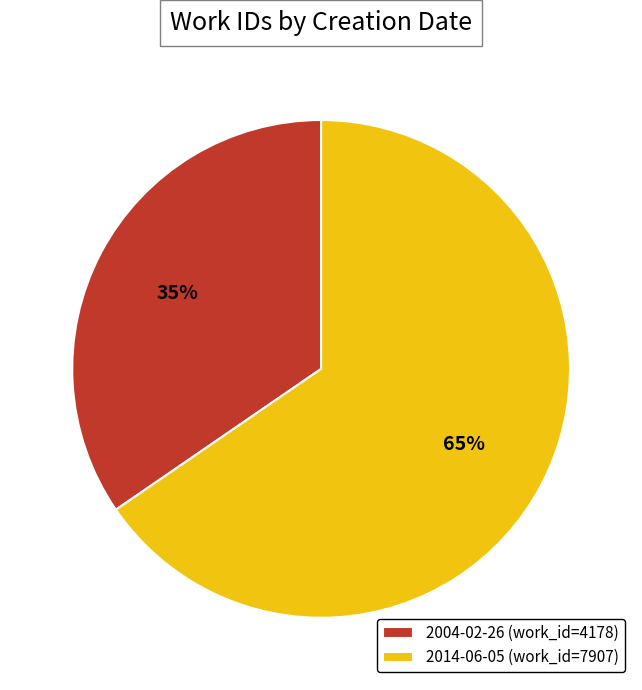

Count the number of slices in the pie.

2